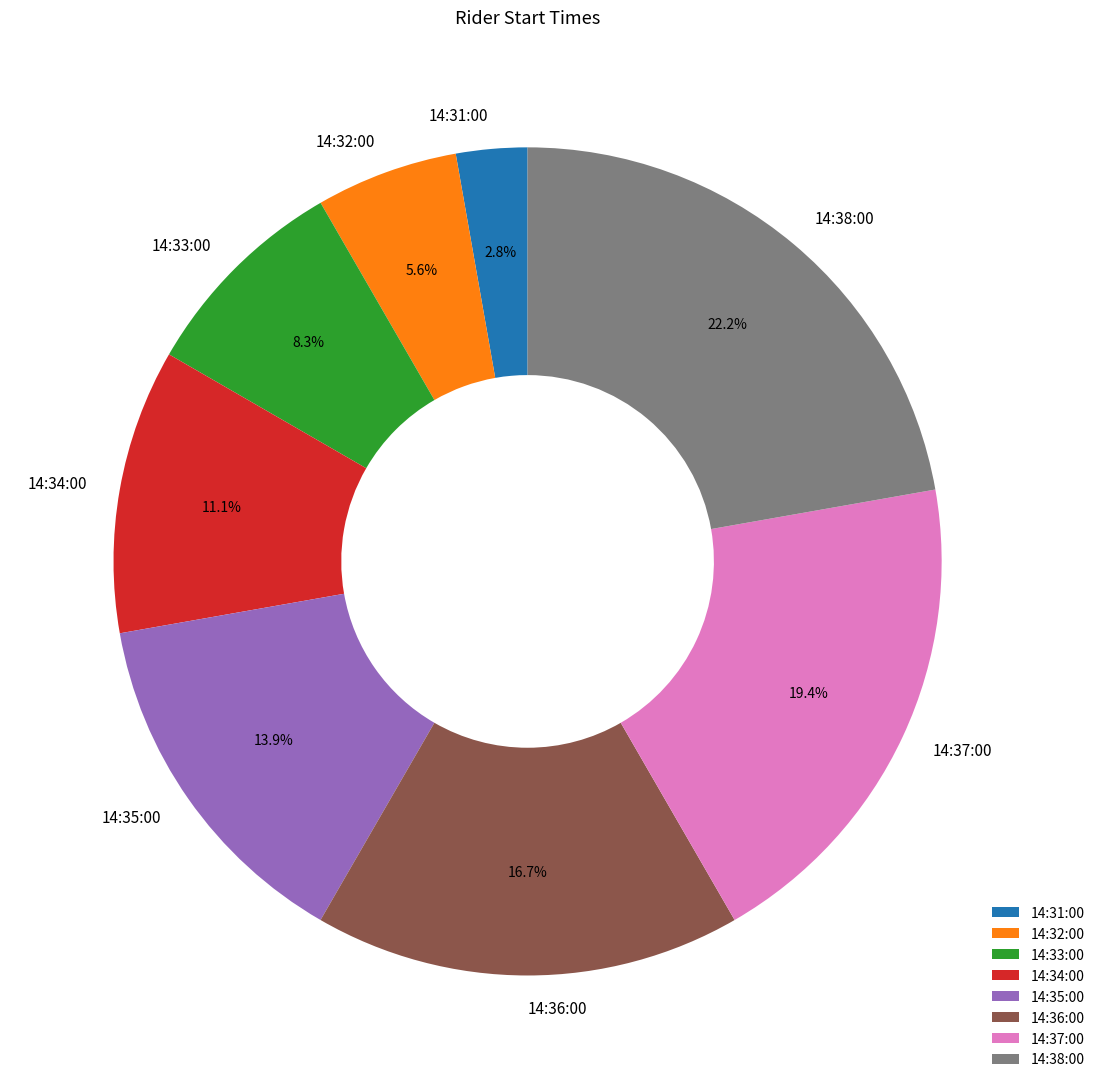

To the nearest percent, what percentage of the pie is 14:35:00?

14%